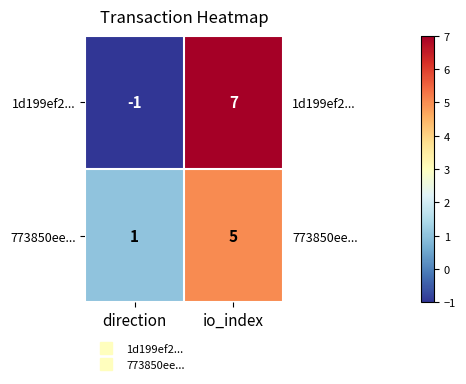

List the labels in order of 773850ee... value, smallest first.

direction, io_index